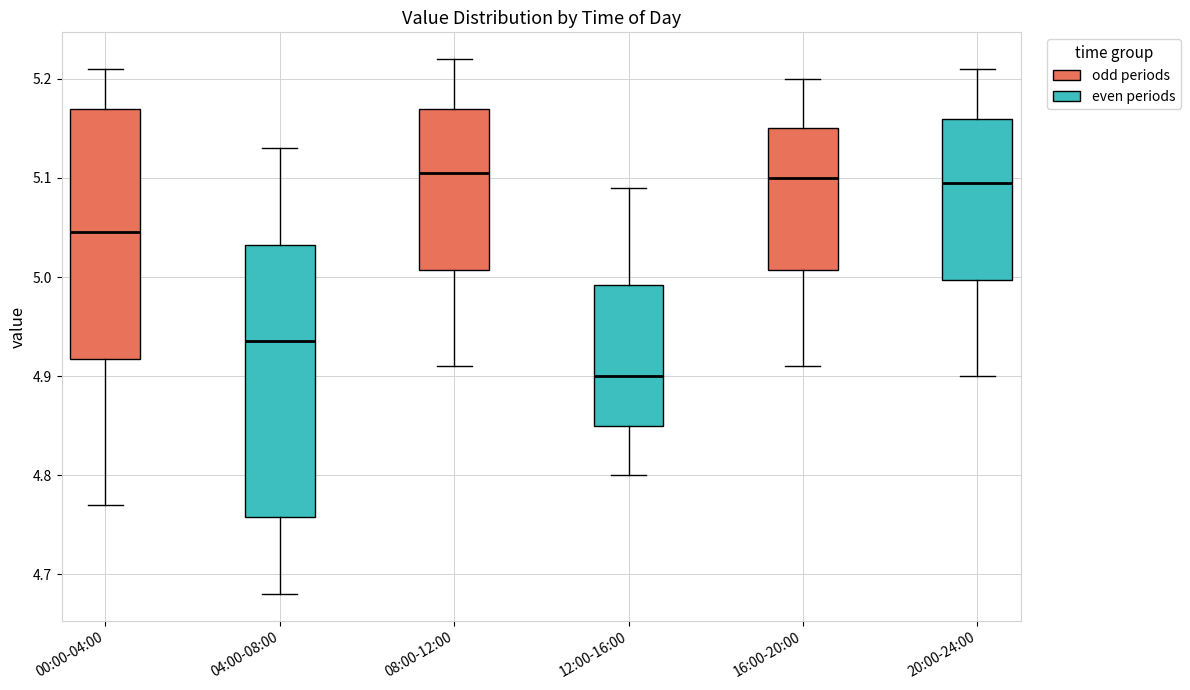

Where is the lower edge of the box for 20:00-24:00 on the y-axis? The values are not printed on the chart, so give them approximately, as read against the axis.

5.00